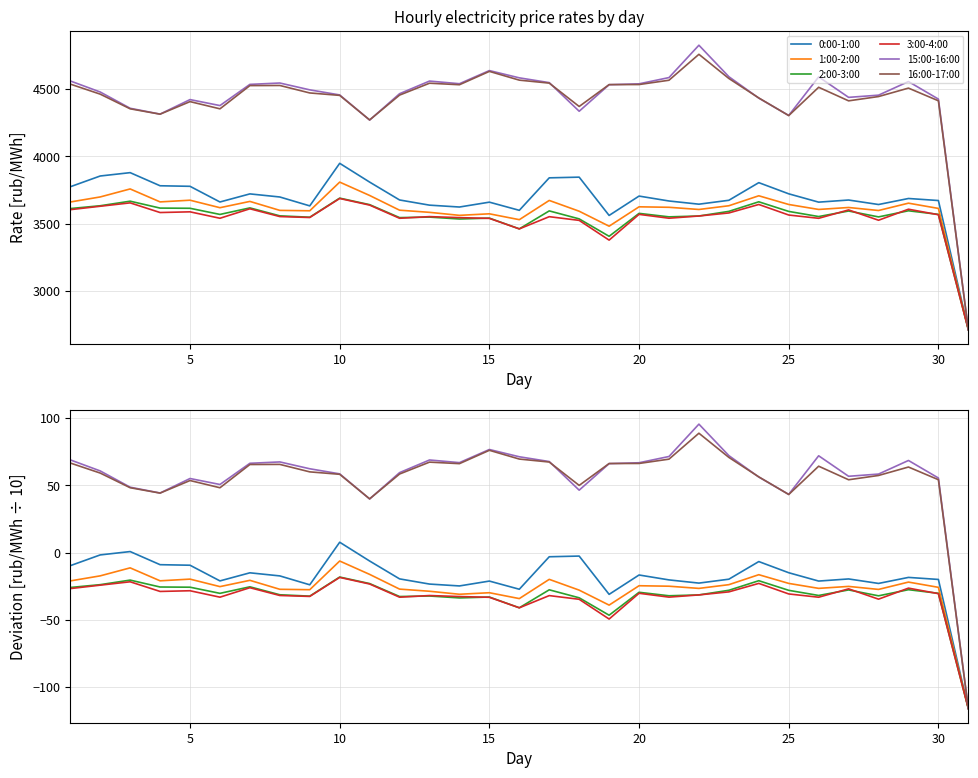

How many values in the 1:00-2:00 series are below -25?

17